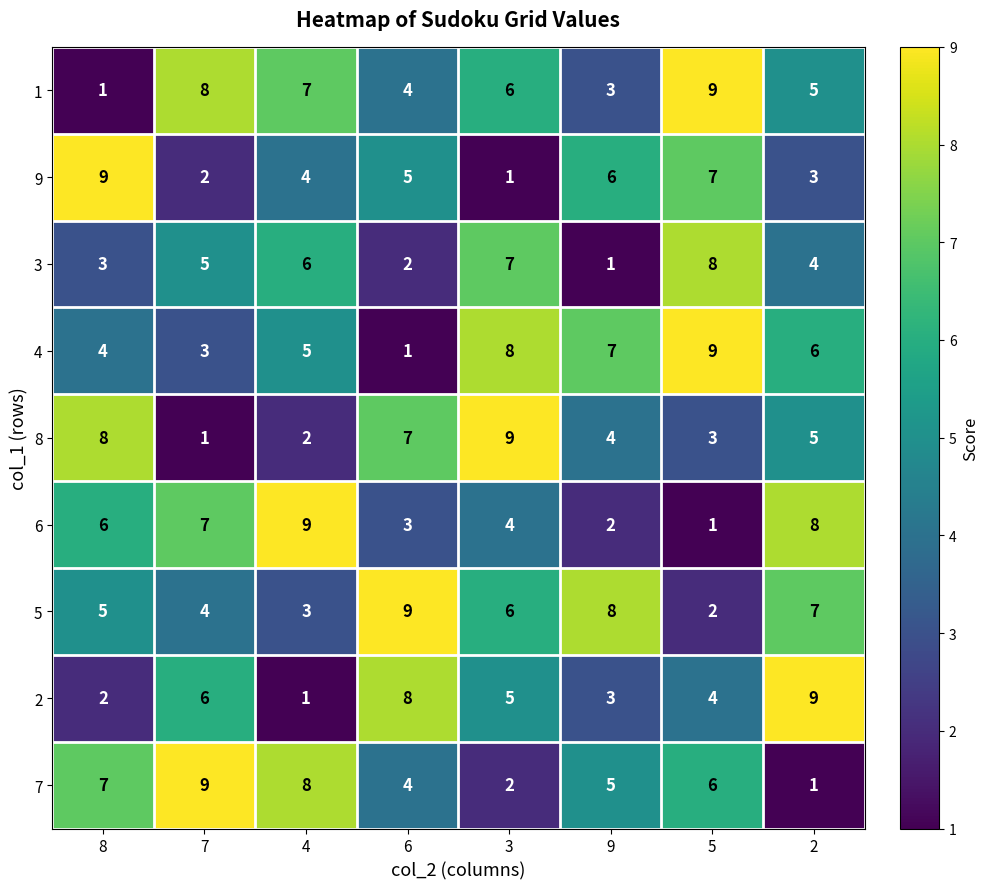

What is the difference between the highest and lowest values at 9?

7